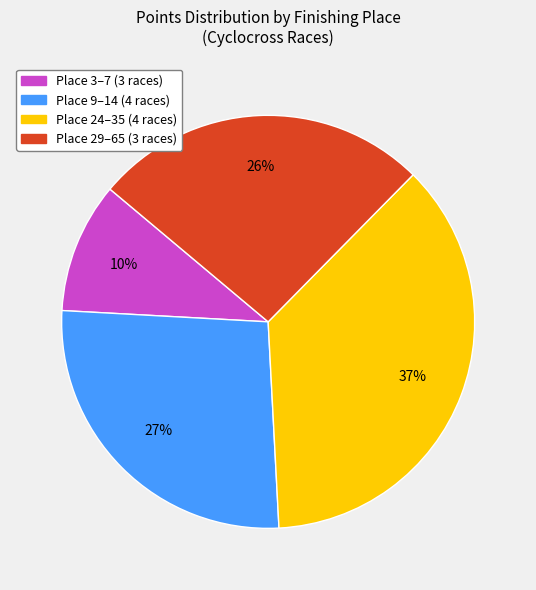

To the nearest percent, what is the difference between the largest and smallest slice percentages?

27%